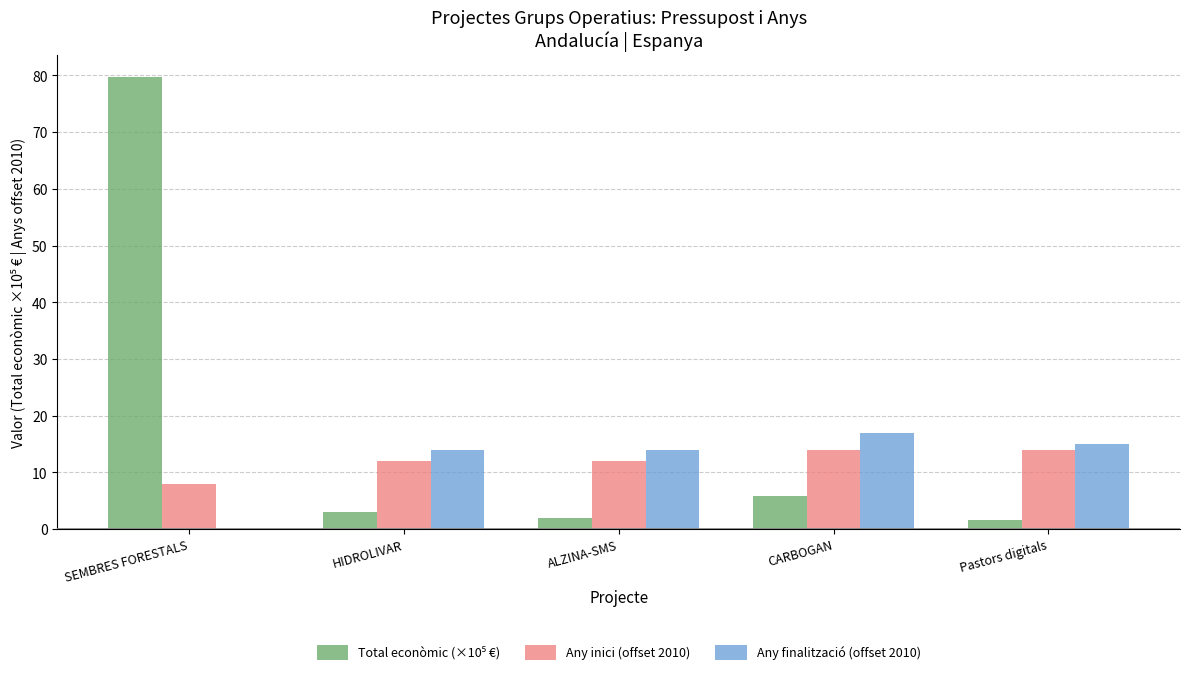

Does the chart contain stacked bars?

No